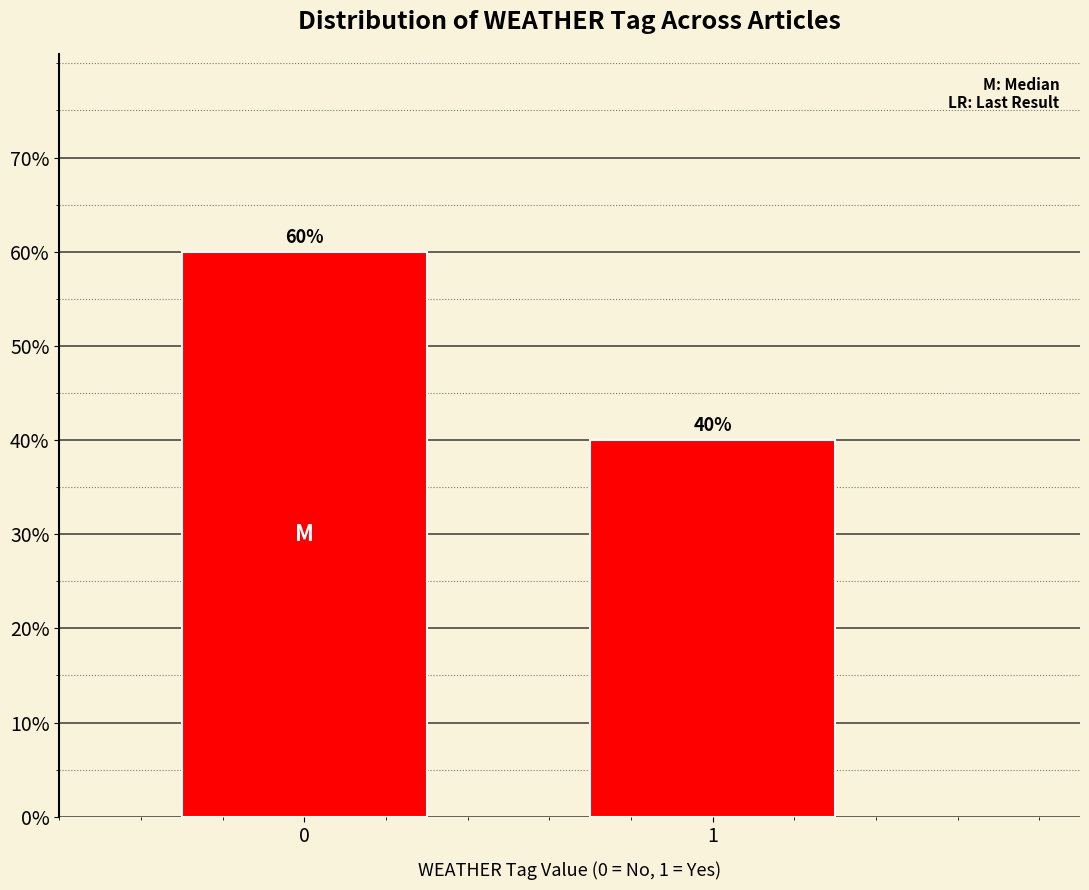

Reading left to right, transcribe all the data shown in this chart.

60	40